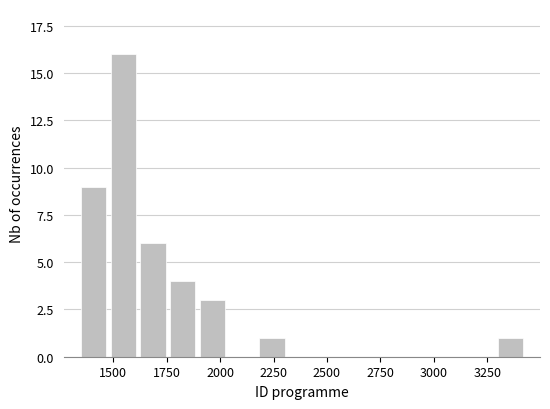

Around what value on the x-axis is the tallest bar? Give the approximate position of its centre, as read against the axis.

1550